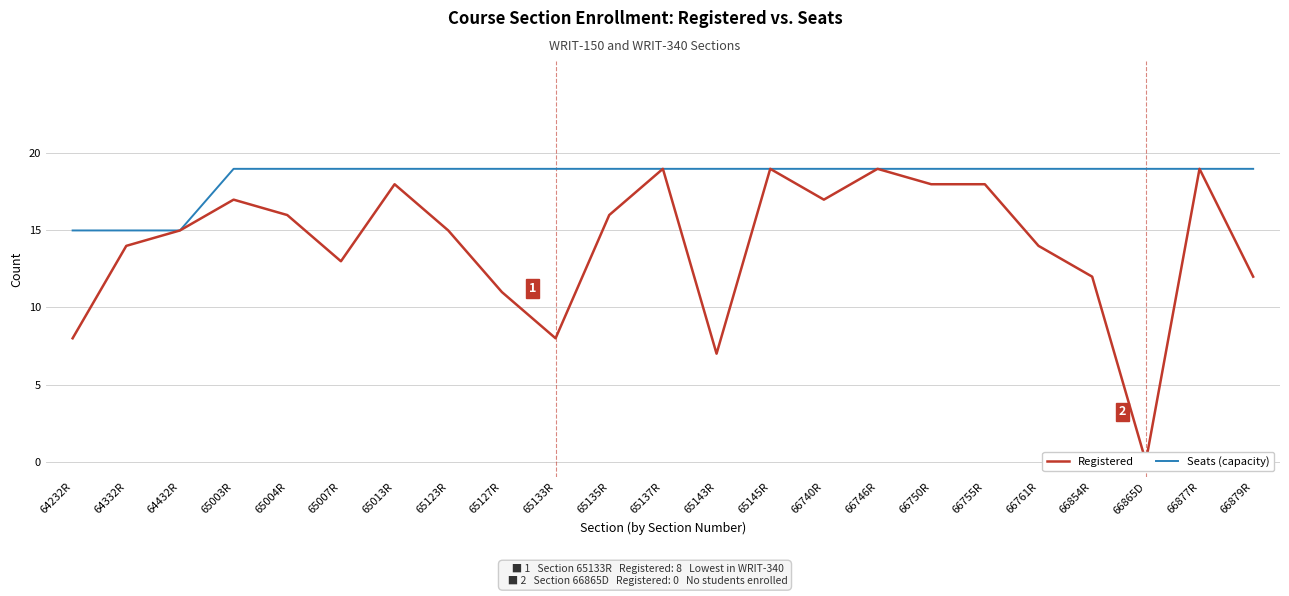

Where is Seats (capacity) nearest to the value 17?

64232R